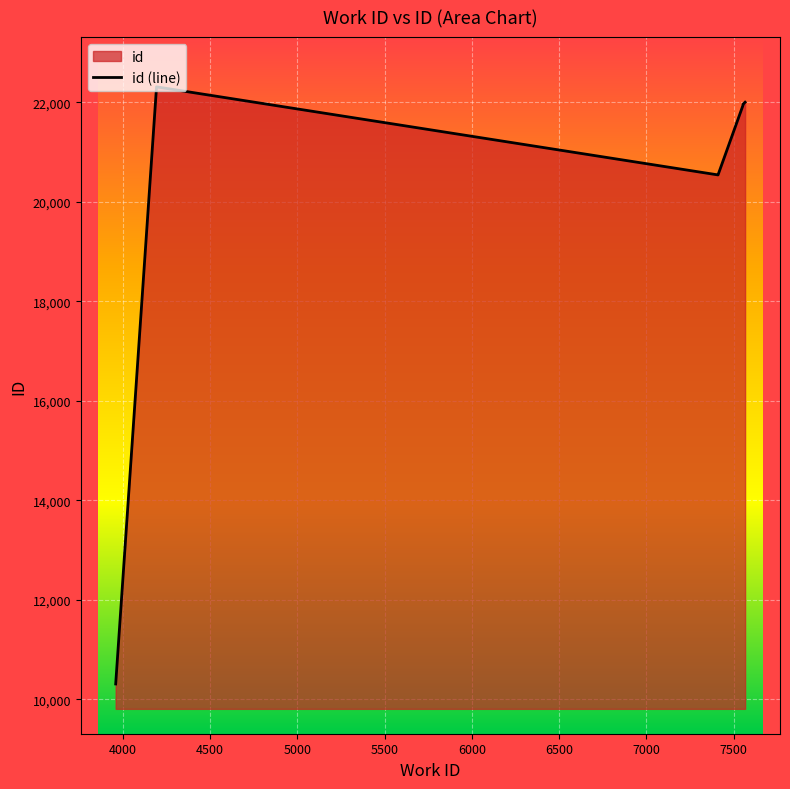

What is the maximum value shown in the chart?

22313